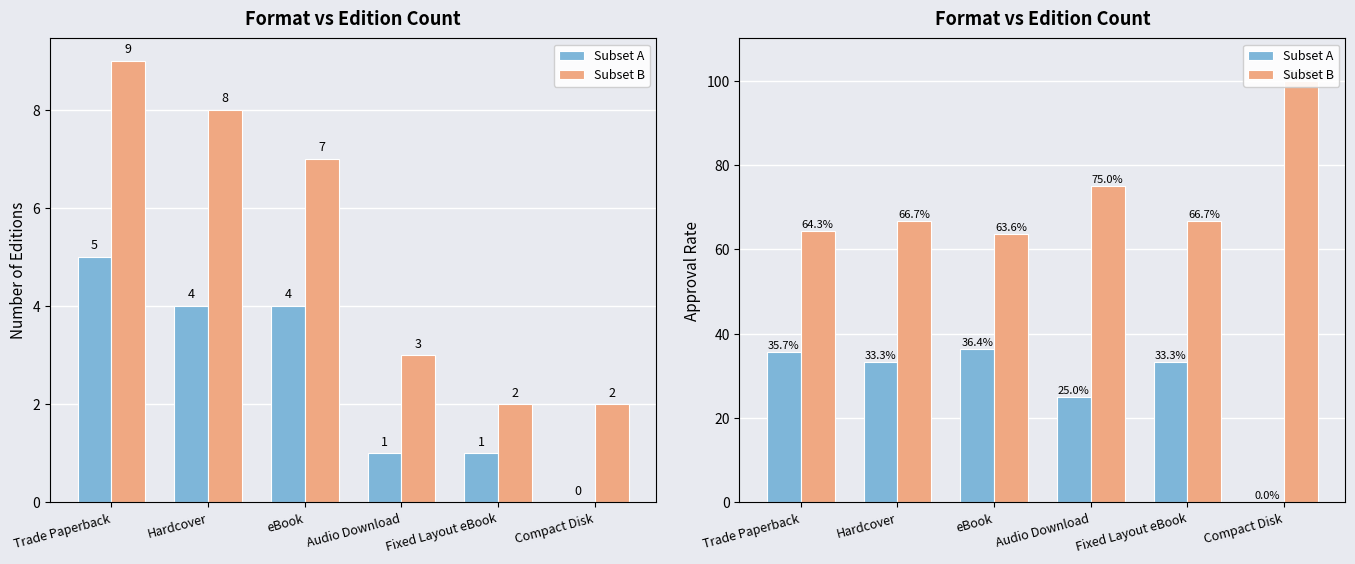

What value does the Subset A series have at Fixed Layout eBook?

33.3